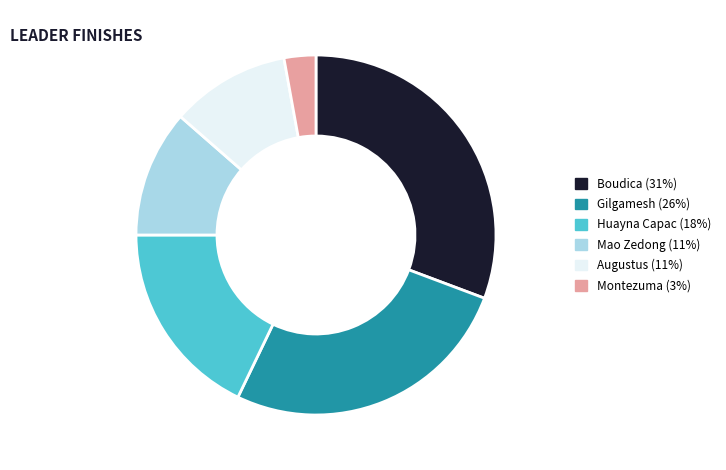

Is it true that Augustus (11%) is 5% of the pie?

False